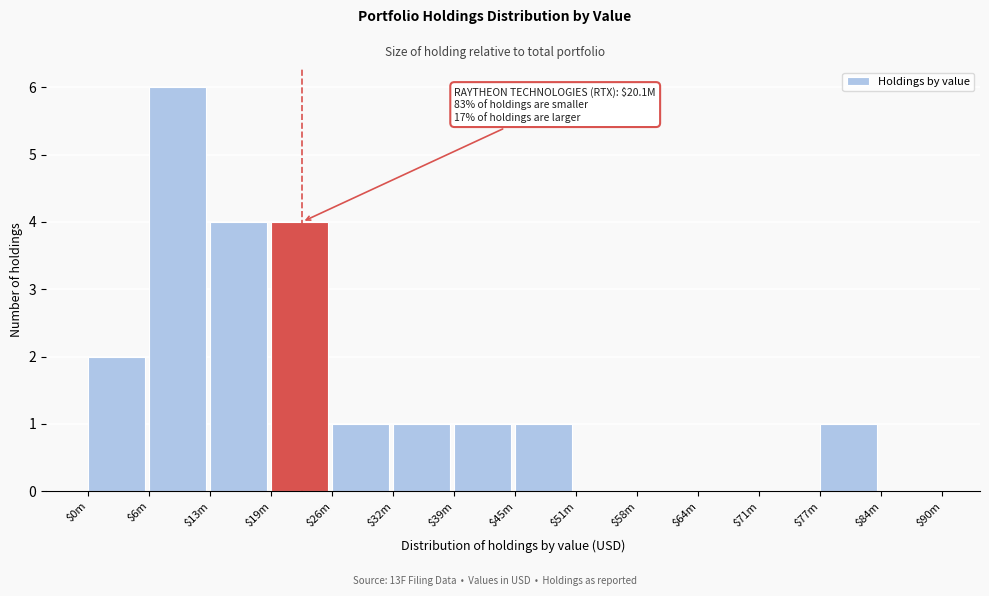

True or false: the data shows 0 at $71m.

True